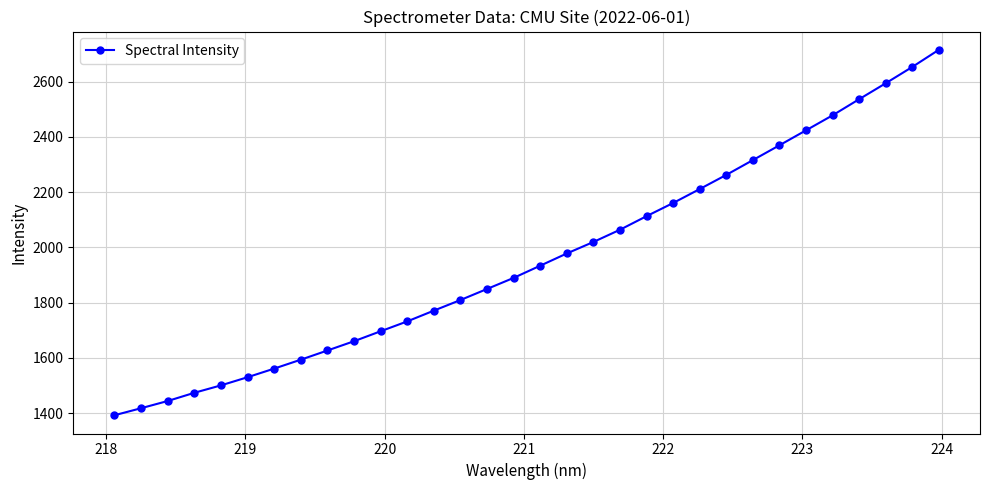

True or false: the data has more than 2 interior local peaks.

False